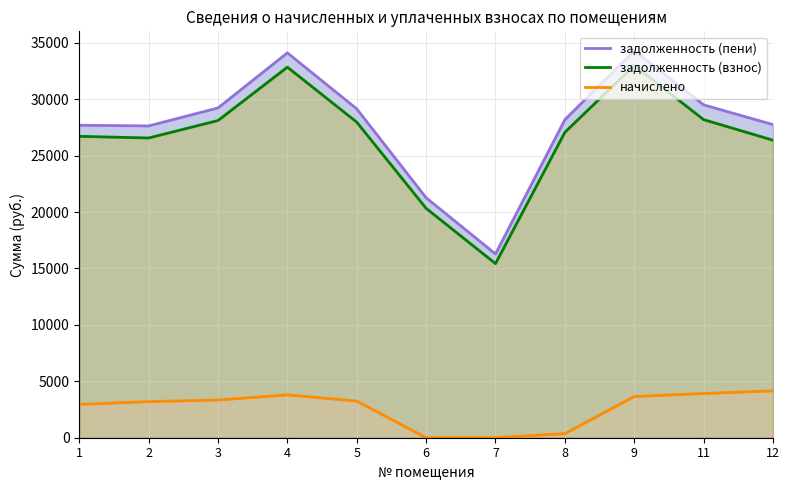

What is the difference between the maximum and minimum values in the задолженность (пени) series?

18014.9